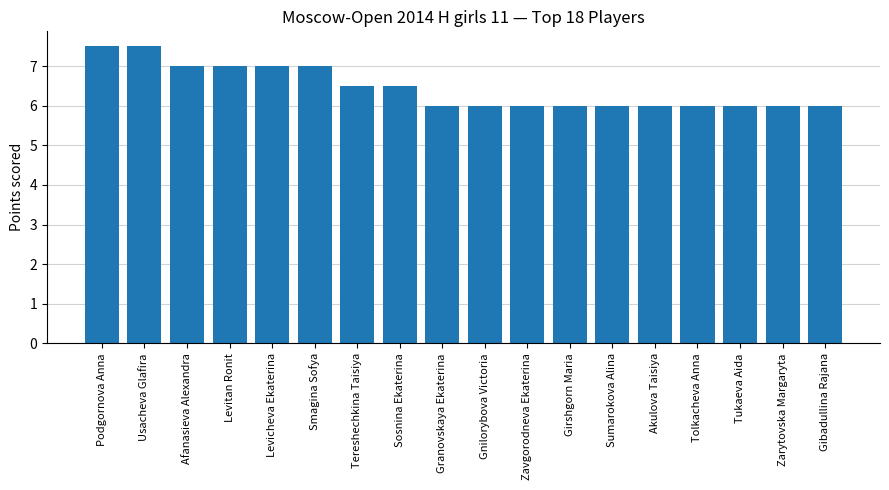

Reading left to right, what are all the values shown in this chart?

7.5	7.5	7.0	7.0	7.0	7.0	6.5	6.5	6.0	6.0	6.0	6.0	6.0	6.0	6.0	6.0	6.0	6.0